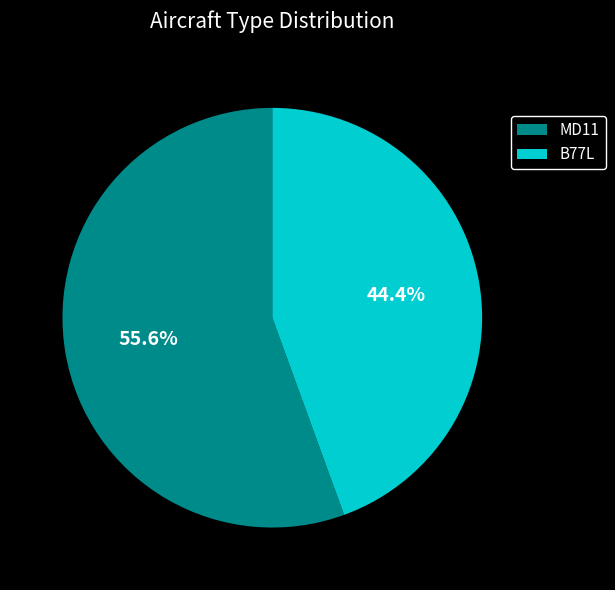

Is it true that B77L is 56% of the pie?

False